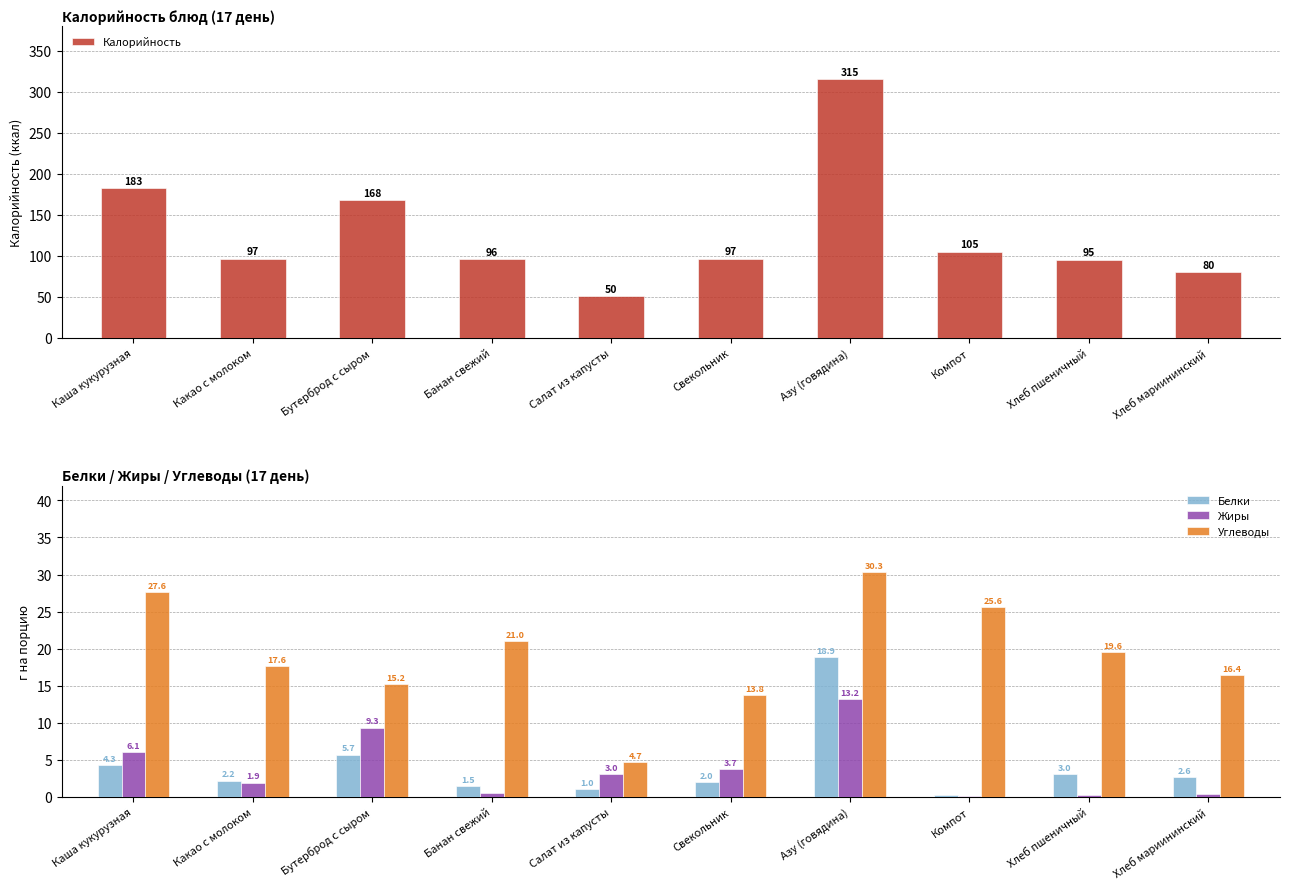

Is it true that Жиры equals 0.3 at Хлеб пшеничный?

True